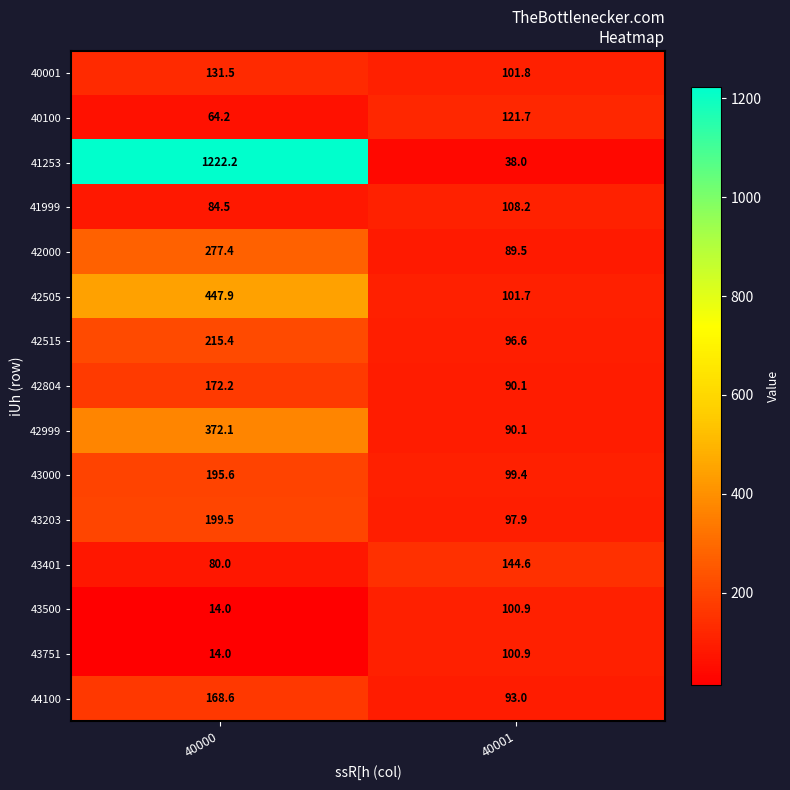

What is the difference between the highest and lowest values at 40001?

106.6